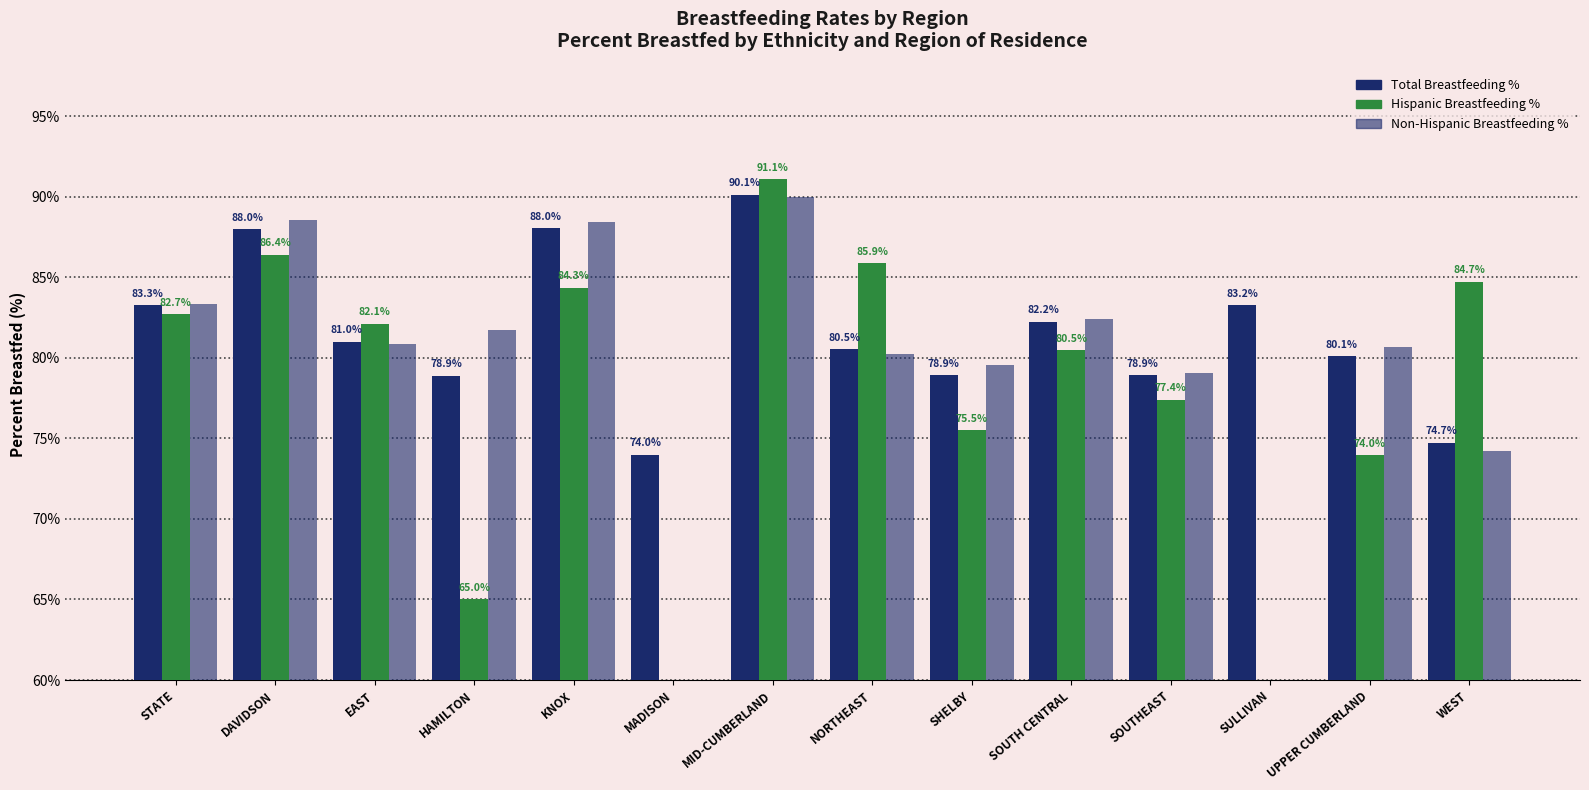

Is it true that Total Breastfeeding % equals 74.0 at MADISON?

True